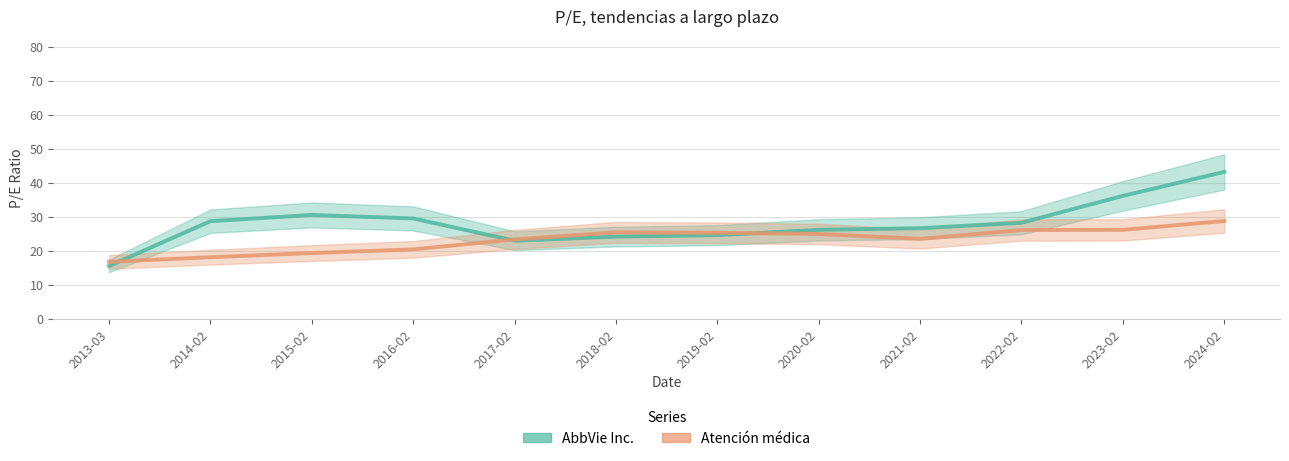

Reading left to right, what are all the values shown in this chart?

AbbVie Inc.: 2013-03=15.6	2014-02=28.7	2015-02=30.6	2016-02=29.5	2017-02=23.0	2018-02=24.2	2019-02=24.6	2020-02=26.2	2021-02=26.7	2022-02=28.3	2023-02=36.2	2024-02=43.2
Atención médica: 2013-03=16.8	2014-02=18.2	2015-02=19.4	2016-02=20.5	2017-02=23.4	2018-02=25.5	2019-02=25.3	2020-02=25.0	2021-02=23.5	2022-02=26.2	2023-02=26.2	2024-02=28.8